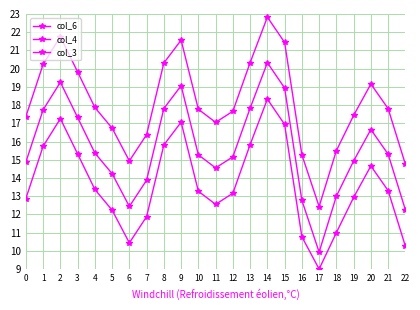

Does the chart have visible grid lines?

Yes